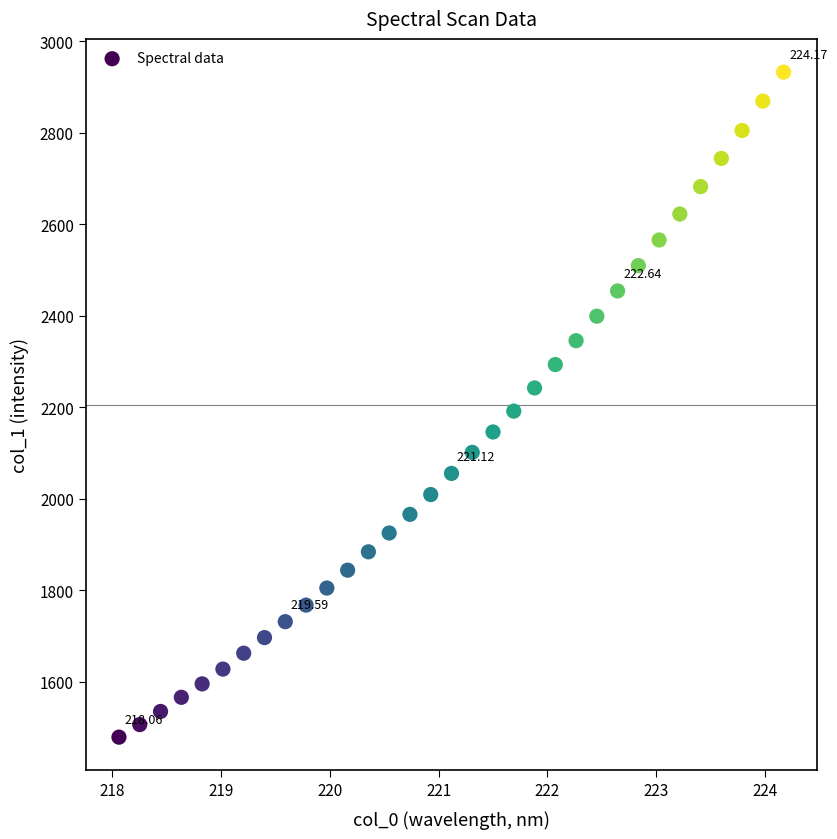

What is the range of X values (max minus min)?

6.1